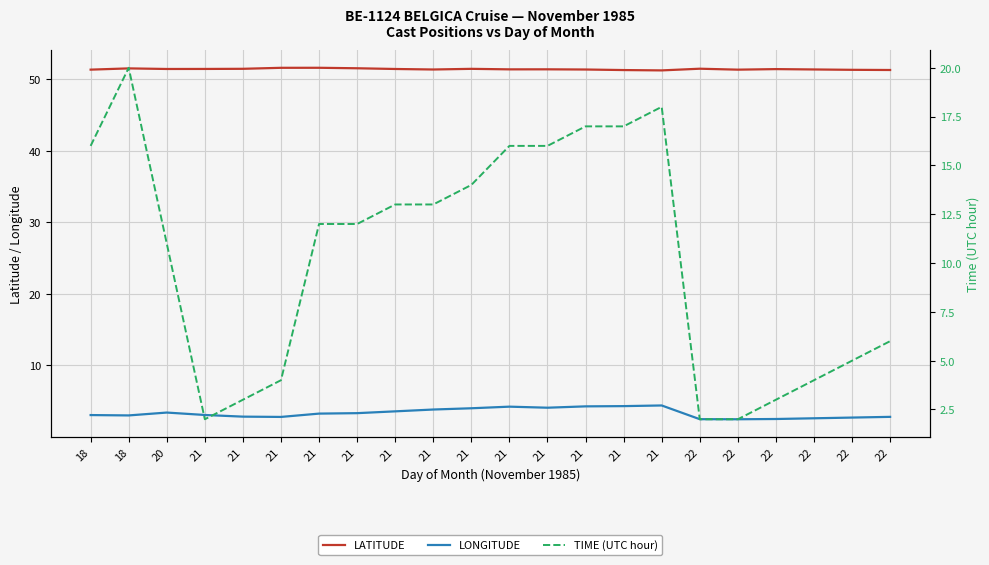

At which category does LONGITUDE reach its first local valley?

18